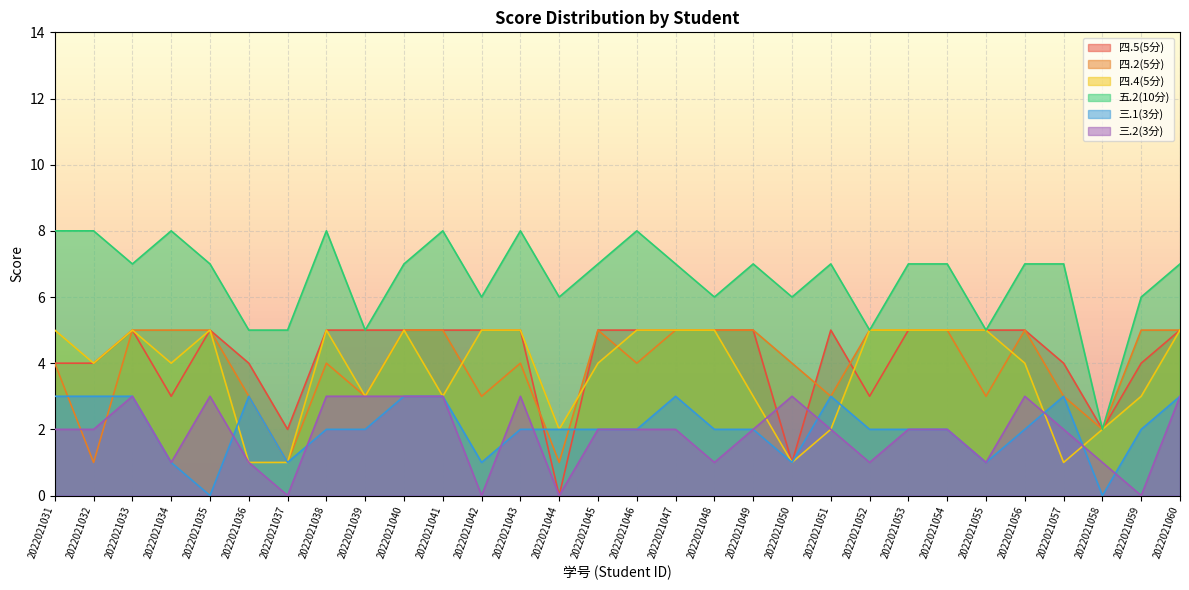

What is the total value across all series at 2022021049?

24